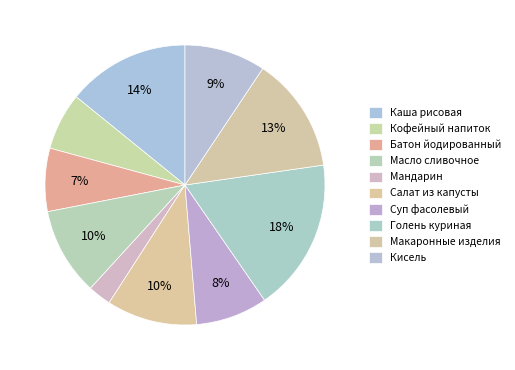

How many slices are in this pie chart?

10